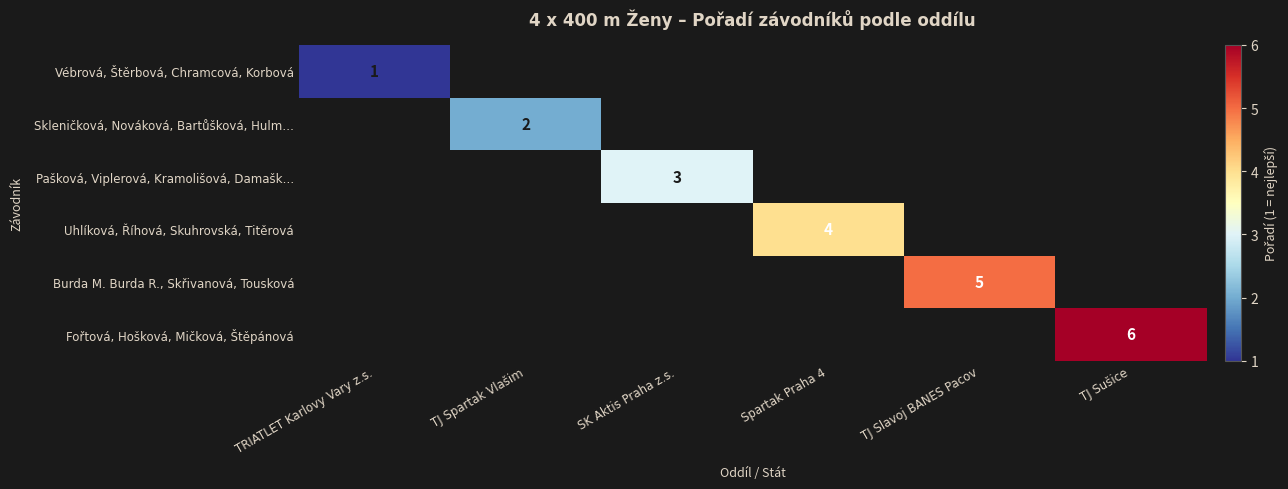

List the series in order of their overall mean, lowest first.

Vébrová, Štěrbová, Chramcová, Korbová, Skleničková, Nováková, Bartůšková, Hulm…, Pašková, Viplerová, Kramolišová, Damašk…, Uhlíková, Říhová, Skuhrovská, Titěrová, Burda M. Burda R., Skřivanová, Tousková, Fořtová, Hošková, Mičková, Štěpánová